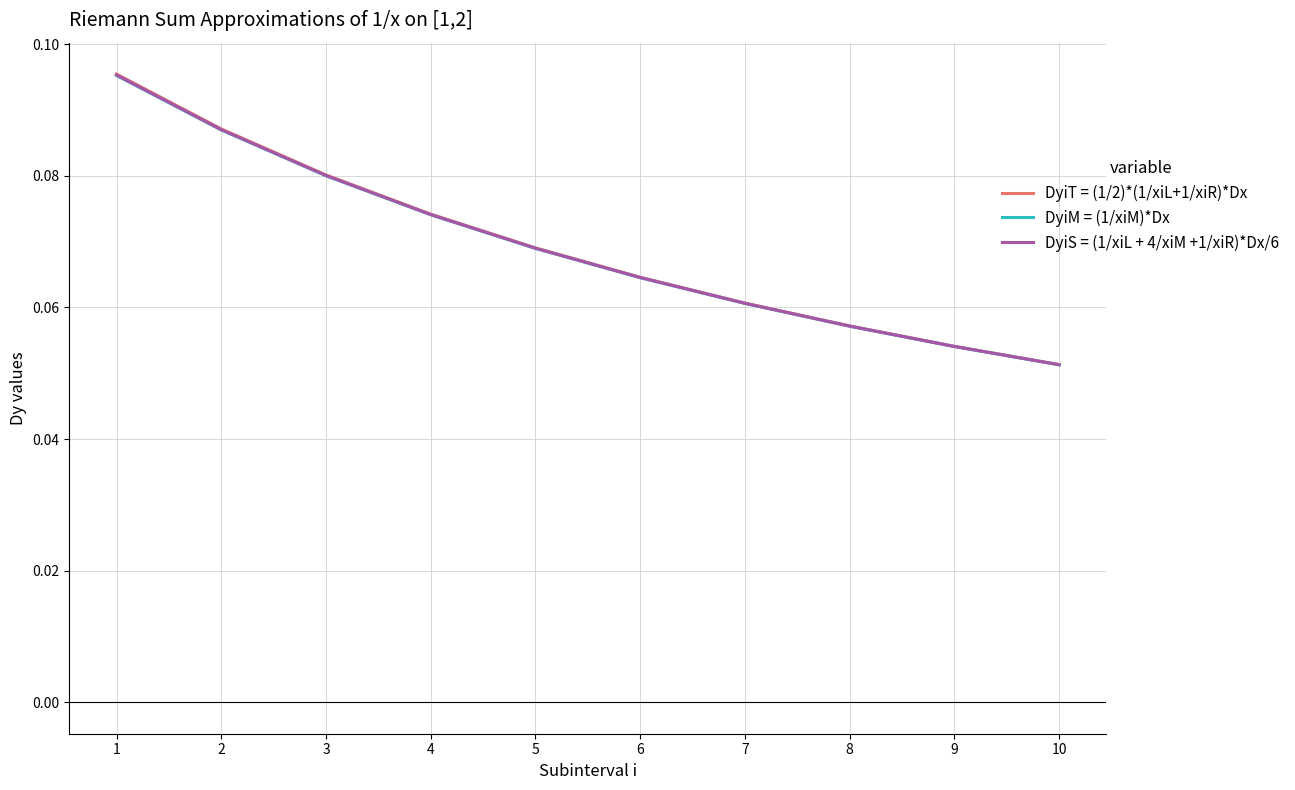

What are all the series names shown in the legend?

DyiT = (1/2)*(1/xiL+1/xiR)*Dx, DyiM = (1/xiM)*Dx, DyiS = (1/xiL + 4/xiM +1/xiR)*Dx/6